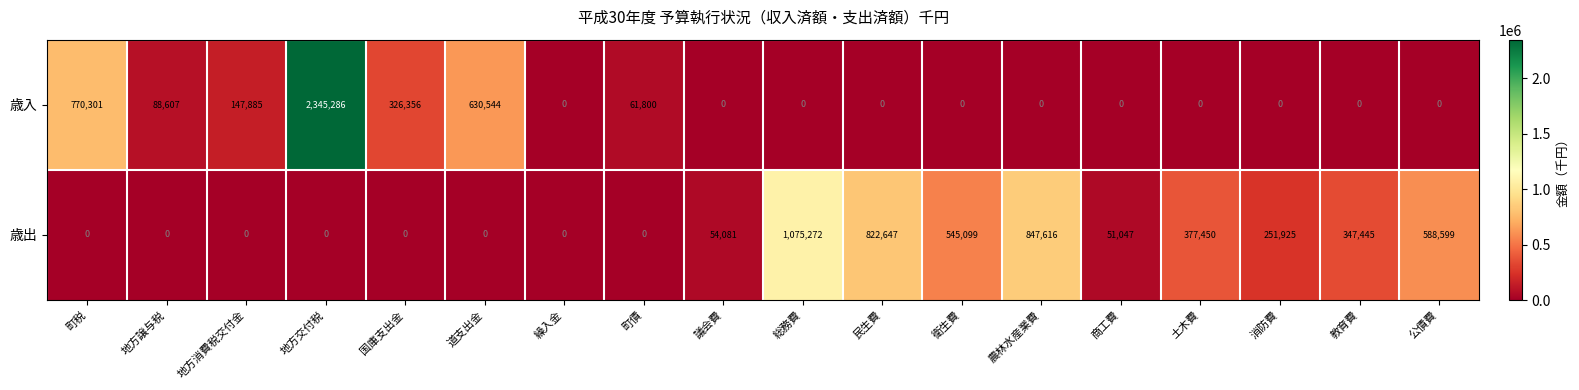

Which category has the highest value in the 歳入 series?

地方交付税